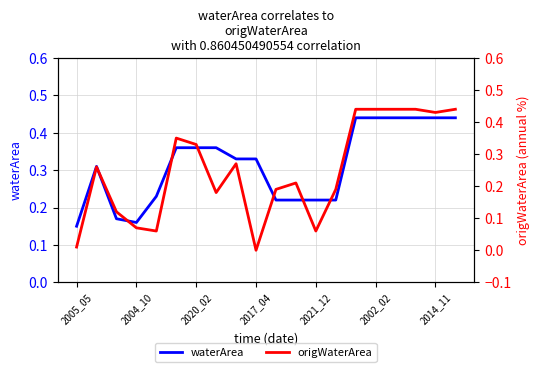

Reading left to right, extract all data points from this chart.

waterArea: 0.1	0.3	0.2	0.2	0.2	0.4	0.4	0.4	0.3	0.3	0.2	0.2	0.2	0.2	0.4	0.4	0.4	0.4	0.4	0.4
origWaterArea: 0.0	0.3	0.1	0.1	0.1	0.3	0.3	0.2	0.3	0.0	0.2	0.2	0.1	0.2	0.4	0.4	0.4	0.4	0.4	0.4